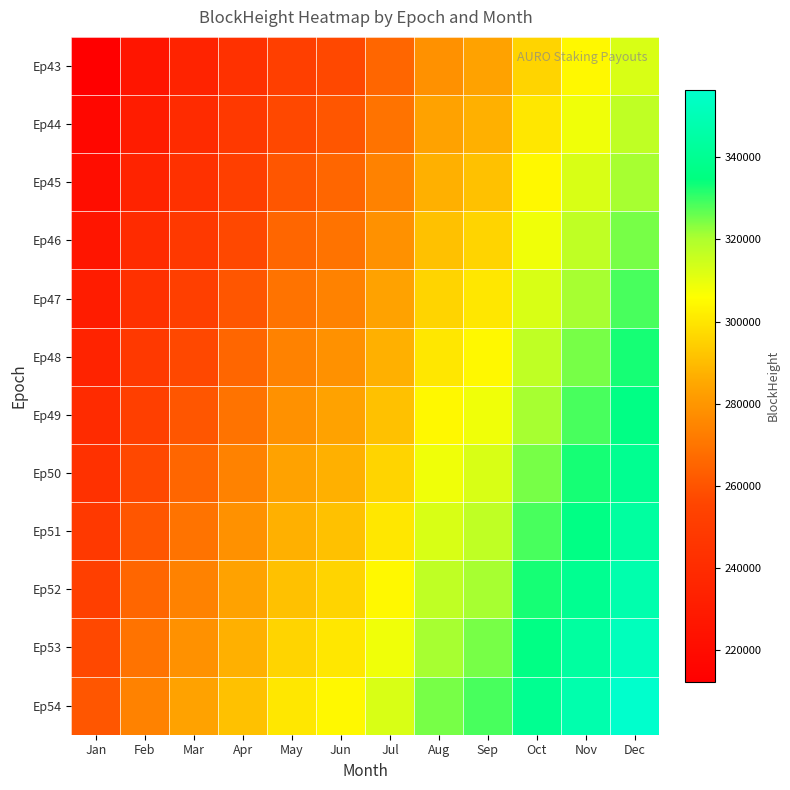

Which series has the largest total across all categories?

Ep54